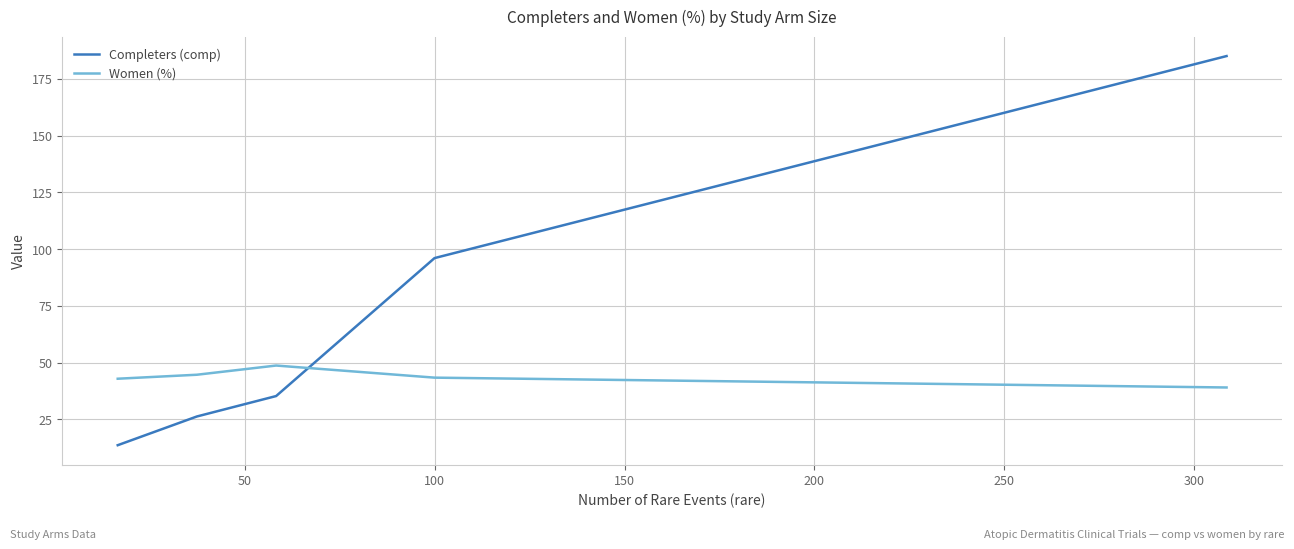

List the series in order of their overall mean, lowest first.

Women (%), Completers (comp)